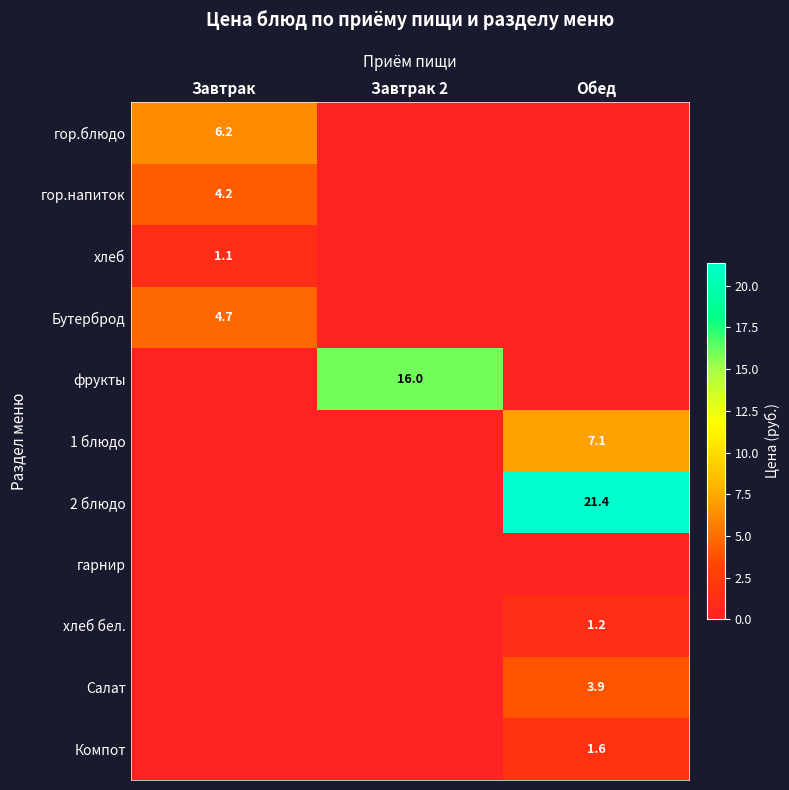

The Салат series shows 3.9 at Обед. True or false?

True